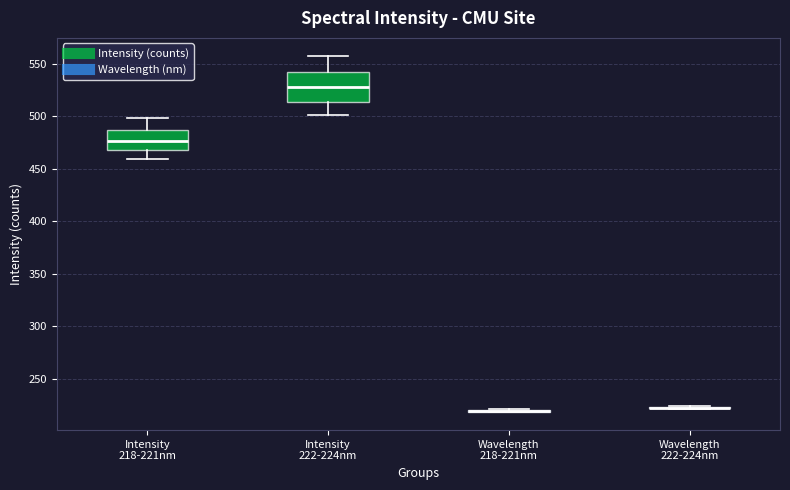

Reading left to right, read every box against the y-axis: the position of its median line, the range the box covers, and the ends of its whiskers. The values are not printed on the chart, so give them approximately, as read against the axis.

Intensity 218-221nm: median 475, box 470 to 485, whiskers 460 to 500
Intensity 222-224nm: median 530, box 515 to 540, whiskers 500 to 560
Wavelength 218-221nm: box collapsed to a line at 220, whiskers 220 to 220
Wavelength 222-224nm: box collapsed to a line at 225, whiskers 220 to 225